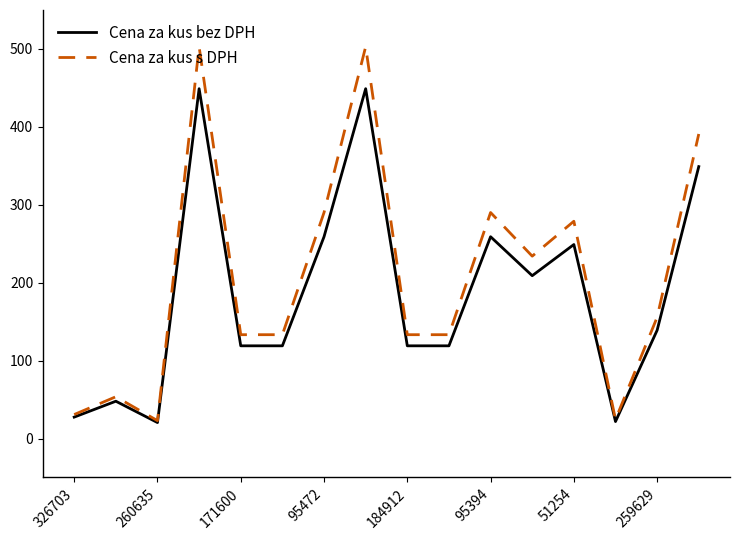

What is the minimum value shown in the chart?

20.5